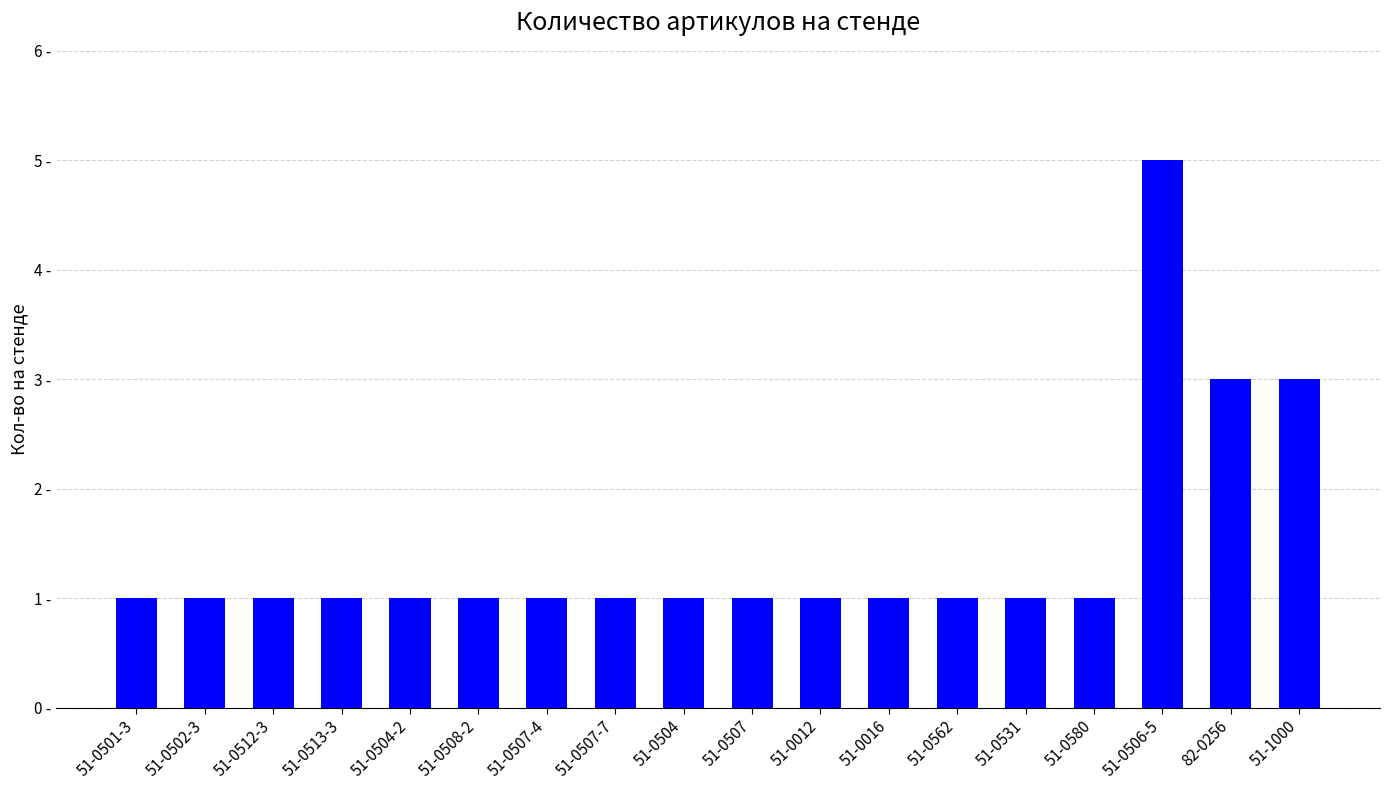

What is the change in value from 51-0012 to 51-0506-5?

+4